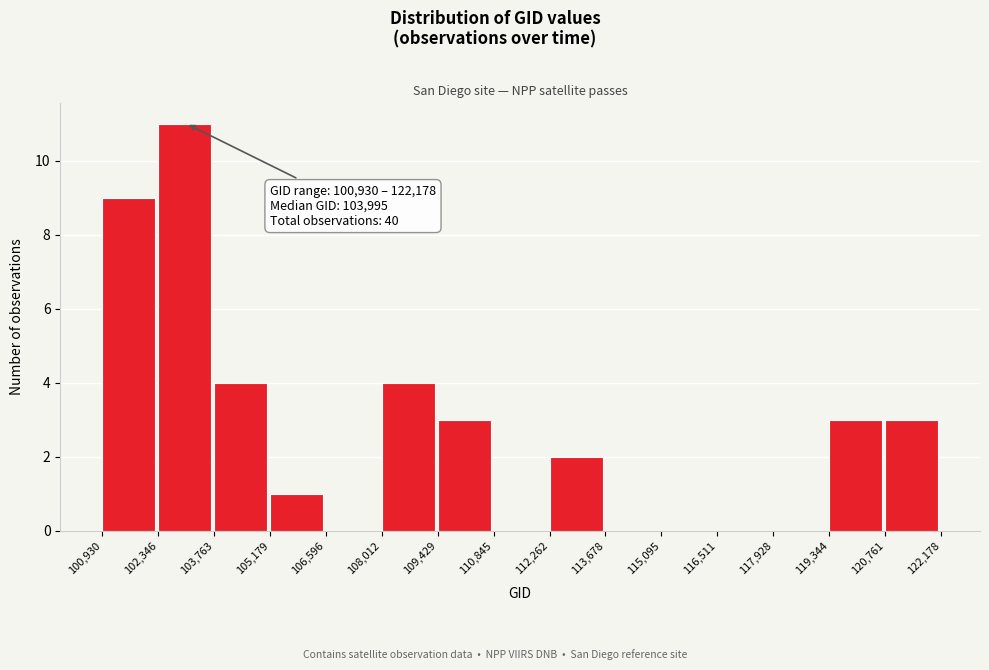

Which range on the x-axis has the tallest bar?

102,346 to 103,763